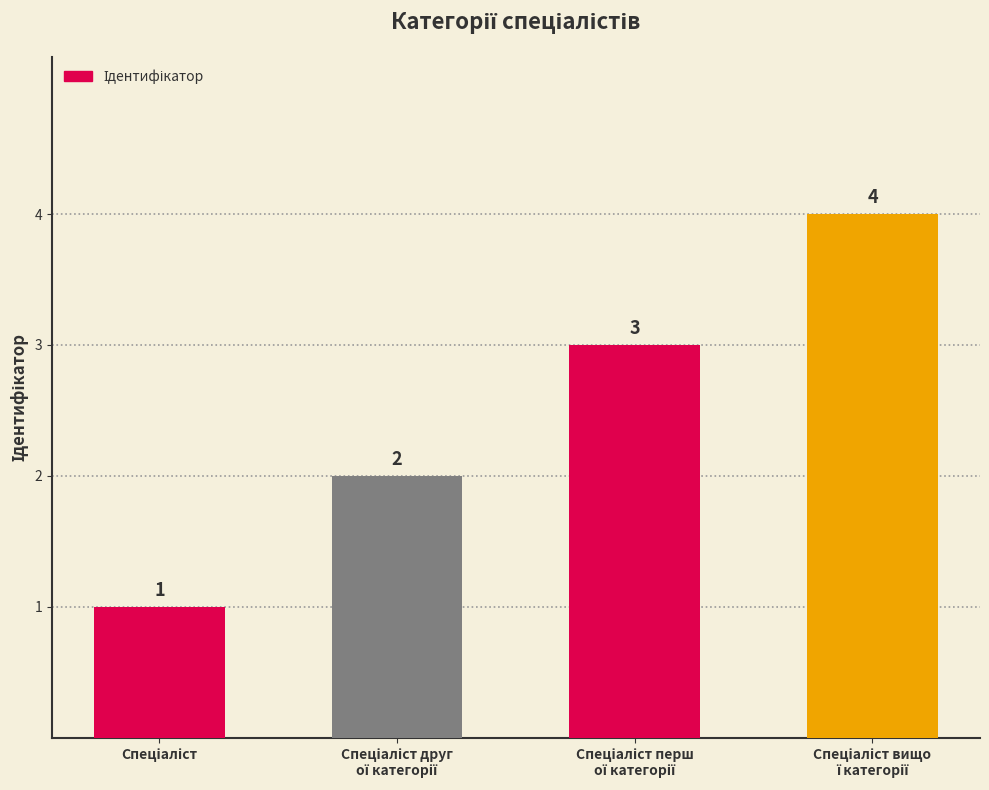

Does the chart contain any negative values?

No